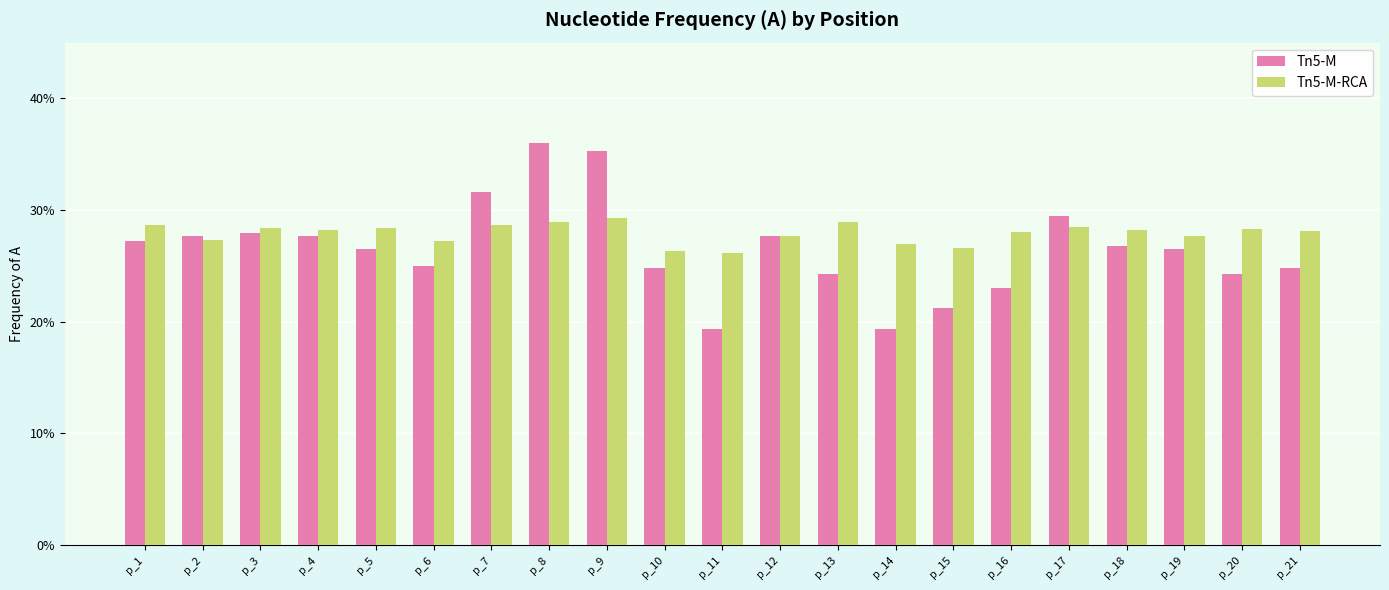

What is the highest value of the Tn5-M-RCA series?

0.3